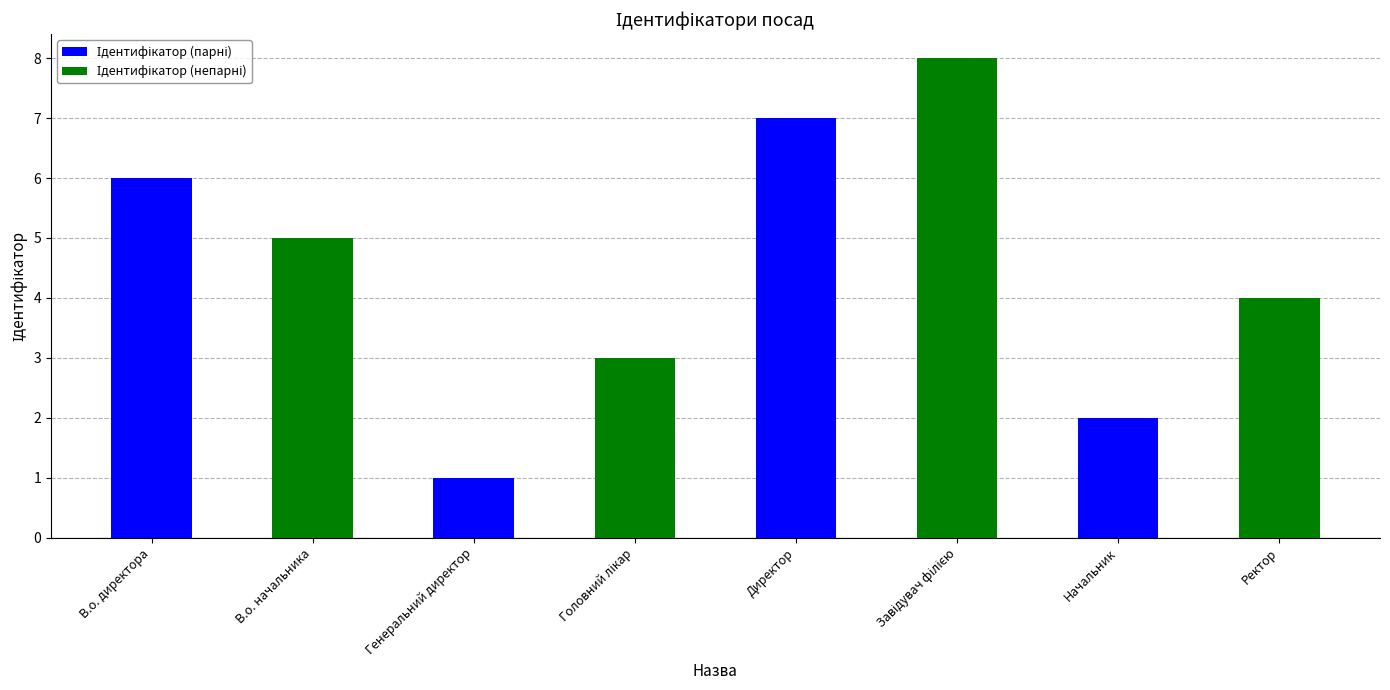

Where is the data nearest to the value 4?

Ректор